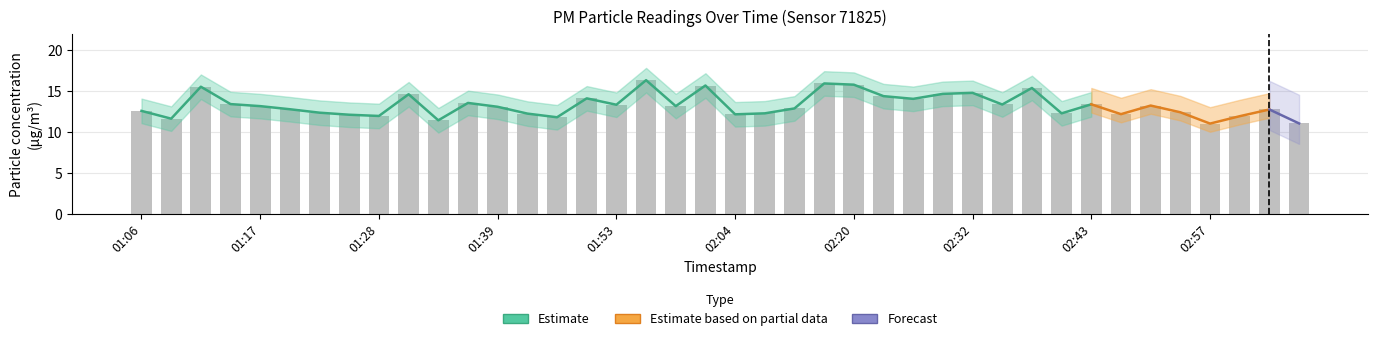

What is the ratio of the value at 01:58 to the value at 02:26?

0.9